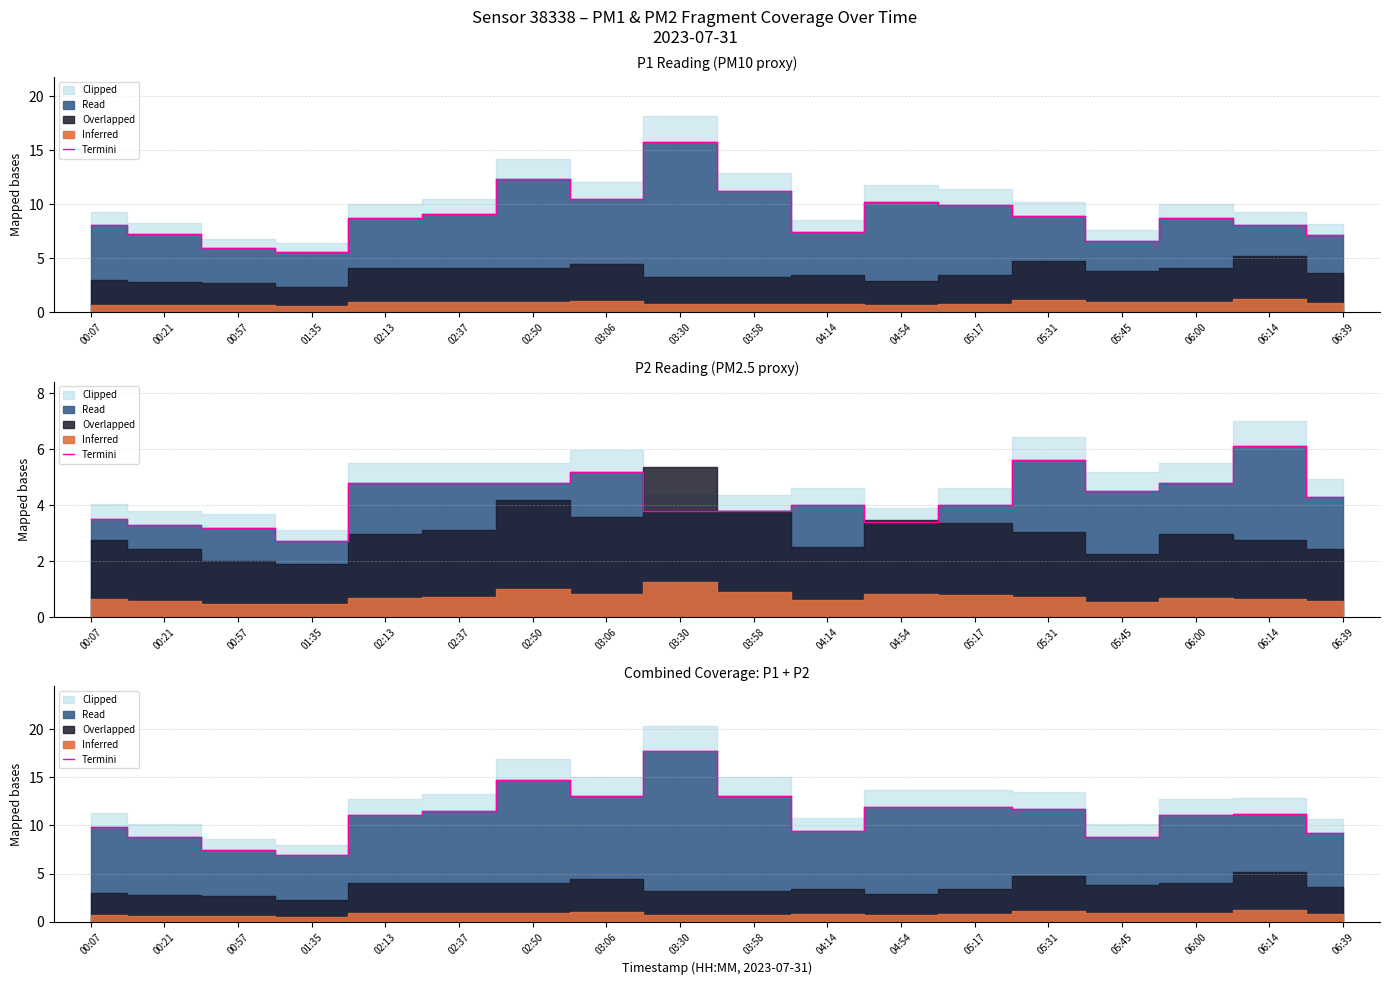

Approximately how many times larger is the value at 06:39 compared to 06:14?

0.8